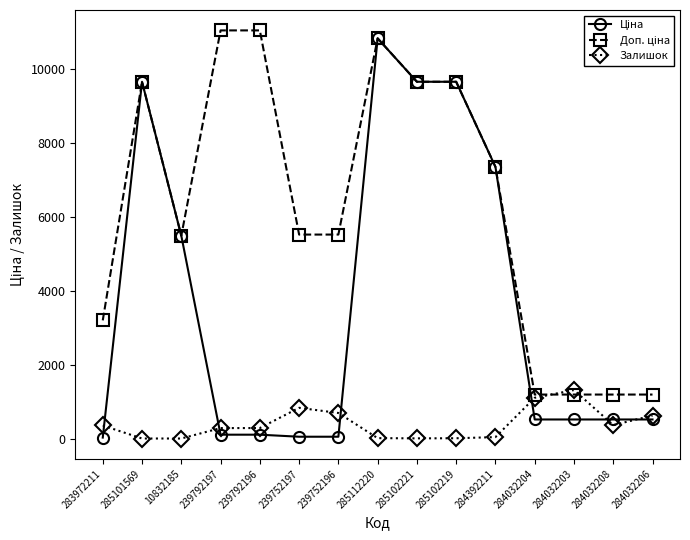

The Залишок series shows 1319.0 at 284032203. True or false?

True